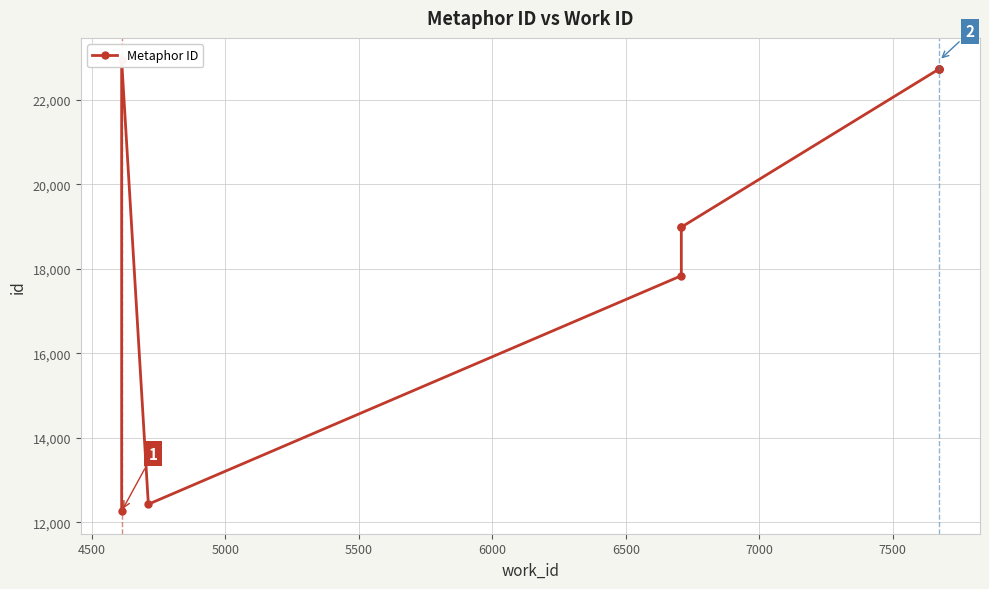

What is the difference between the maximum and minimum values?

10671